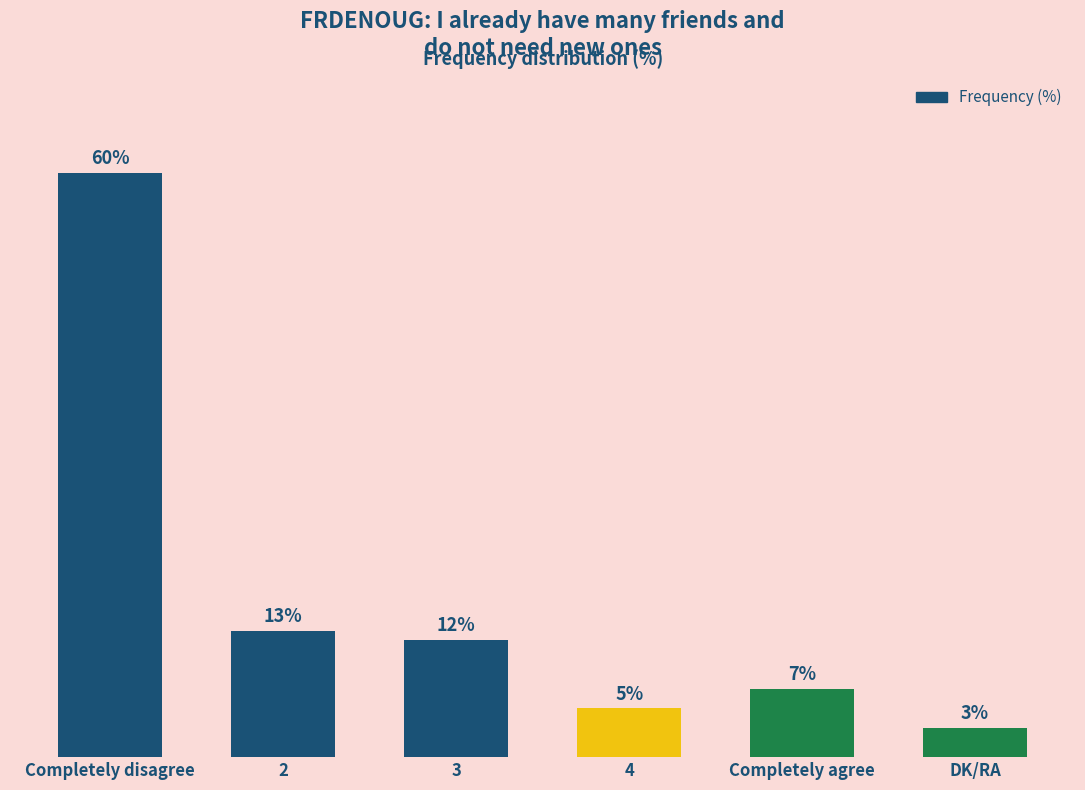

What position from the left is DK/RA?

6